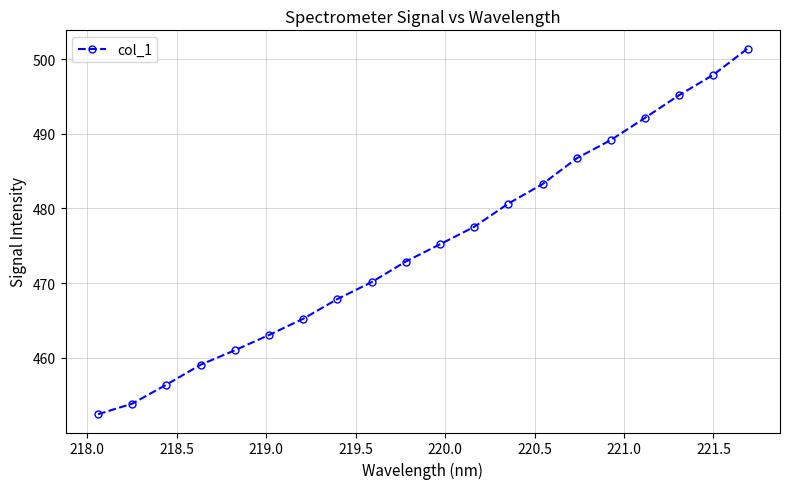

True or false: there are more than 2 points higher than both neighbors.

False